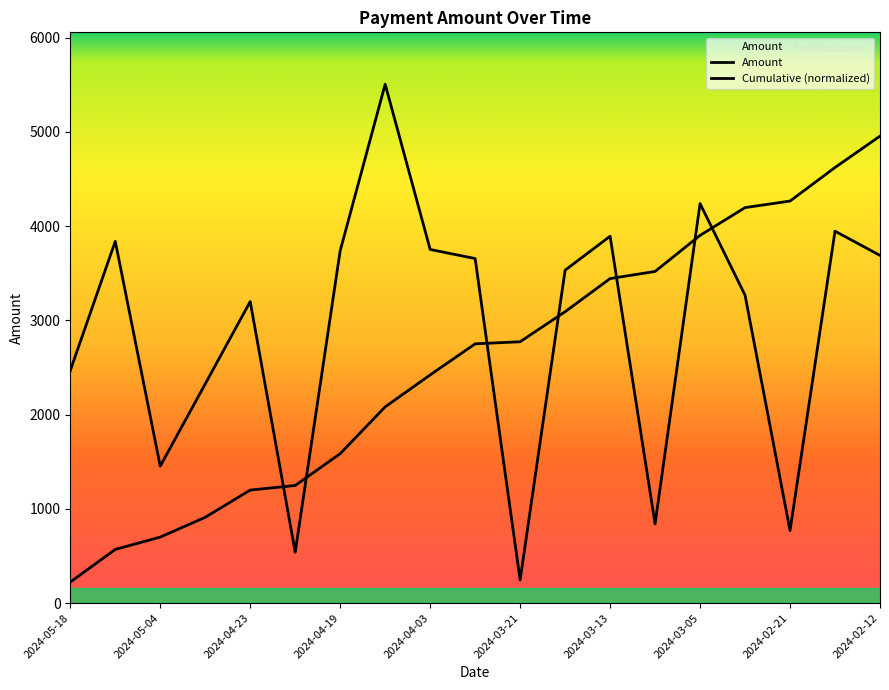

Does the chart display data point markers on the line(s)?

No